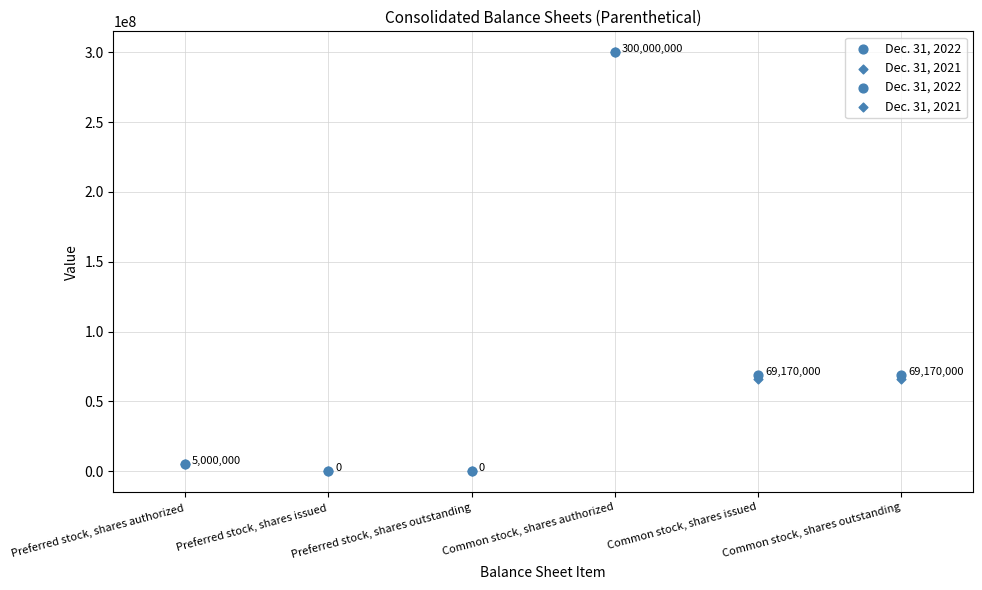

At how many categories does at least one series exceed 112740801?

1